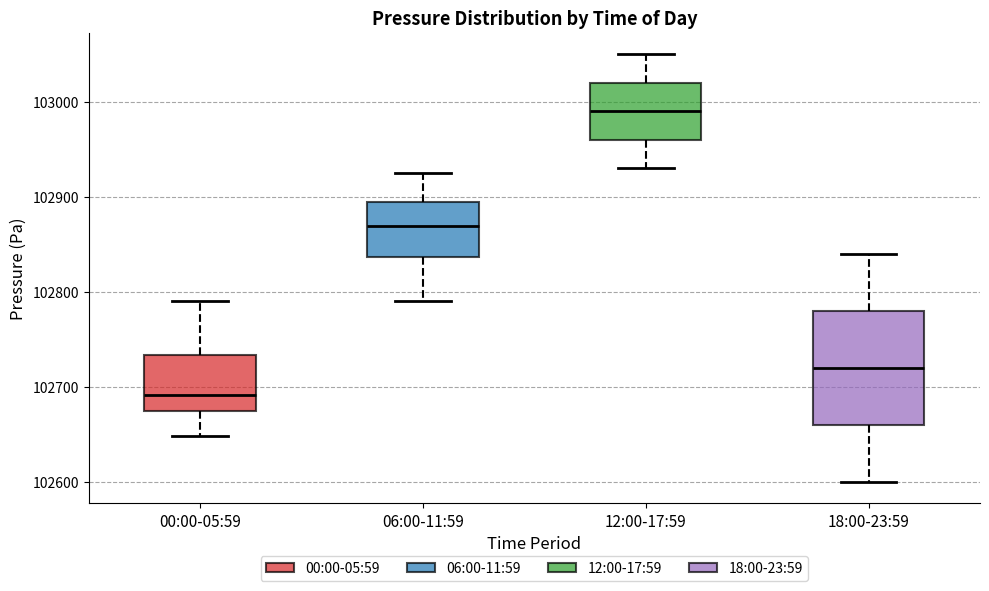

Reading left to right, read every box against the y-axis: the position of its median line, the range the box covers, and the ends of its whiskers. The values are not printed on the chart, so give them approximately, as read against the axis.

00:00-05:59: median 102690, box 102680 to 102730, whiskers 102650 to 102790
06:00-11:59: median 102870, box 102840 to 102900, whiskers 102790 to 102930
12:00-17:59: median 102990, box 102960 to 103020, whiskers 102930 to 103050
18:00-23:59: median 102720, box 102660 to 102780, whiskers 102600 to 102840